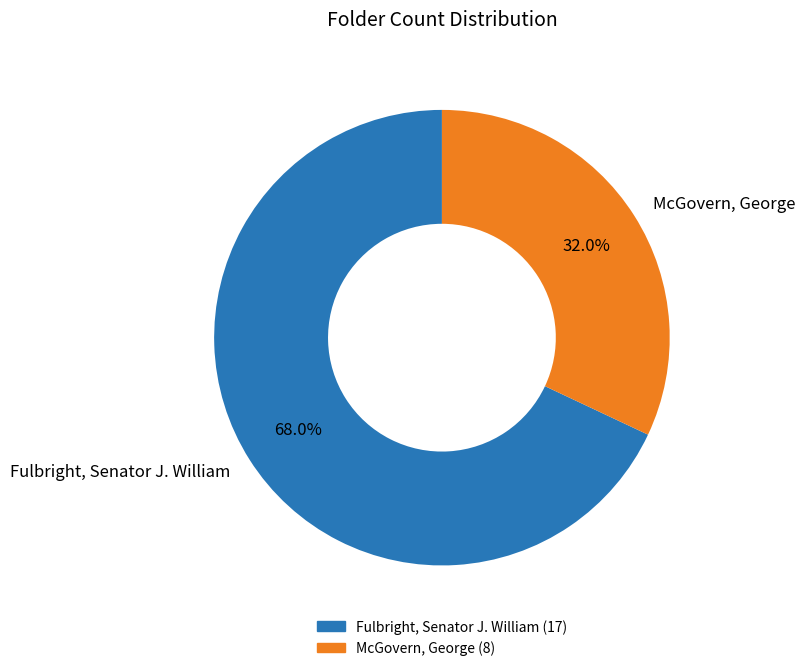

Which slice is the largest?

Fulbright, Senator J. William